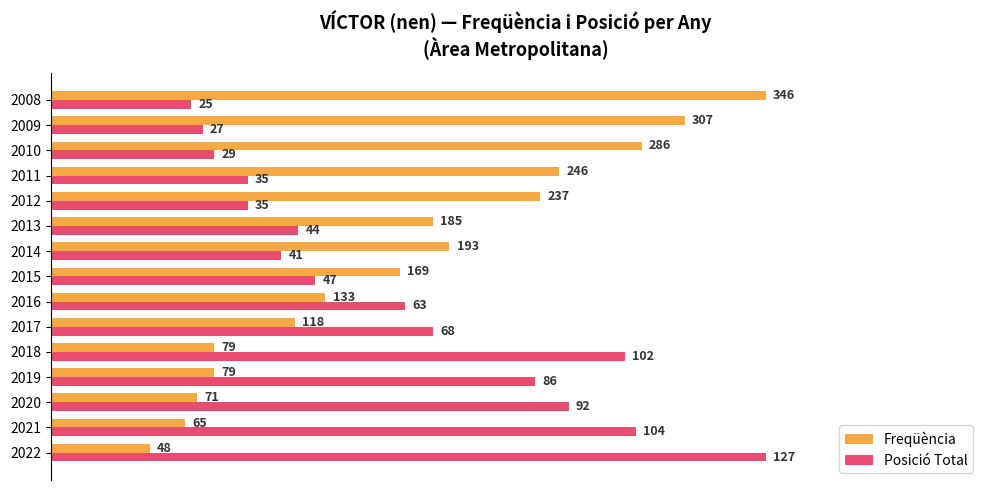

What are all the series names shown in the legend?

Freqüència, Posició Total